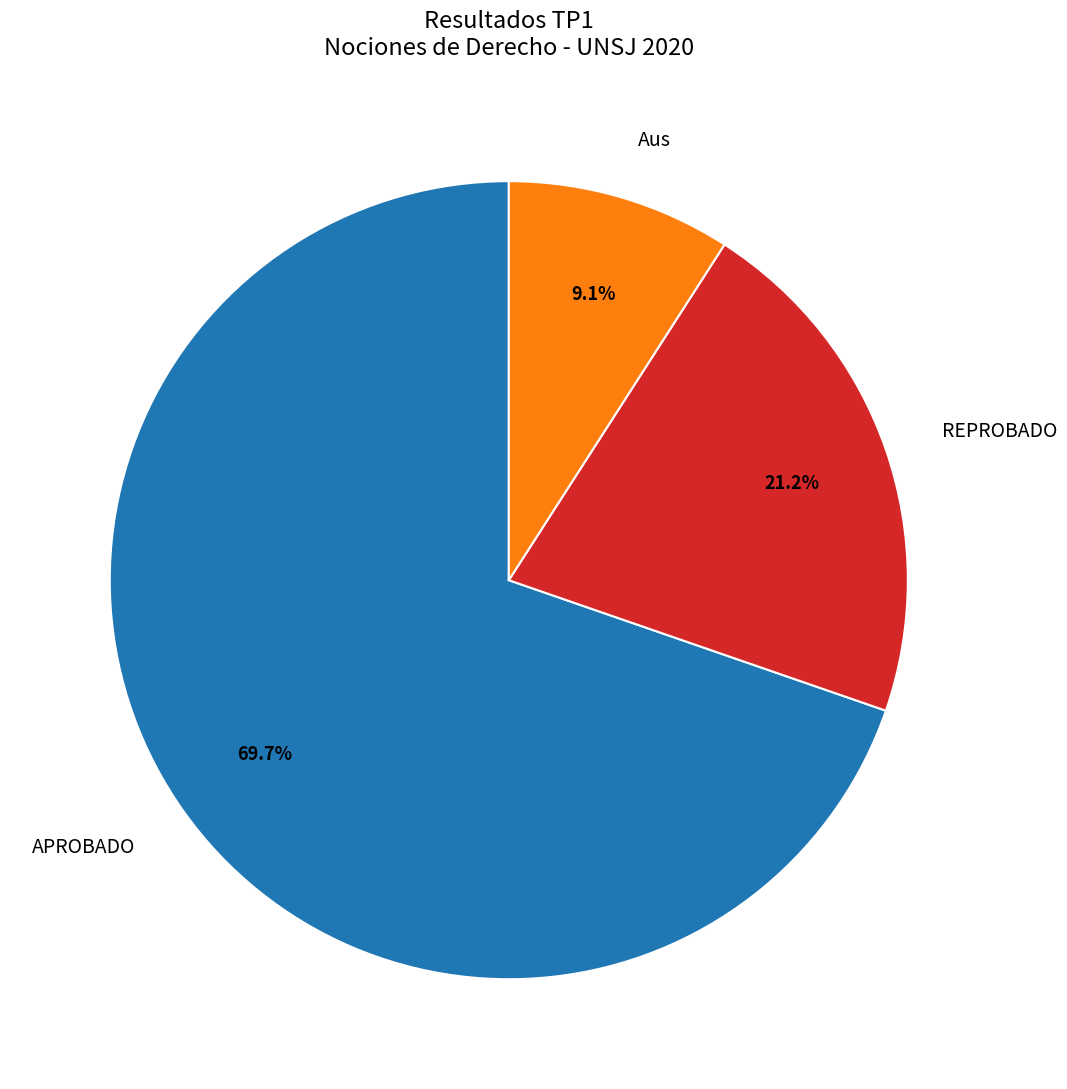

Combined, what portion of the pie is APROBADO and Aus?

78.8%